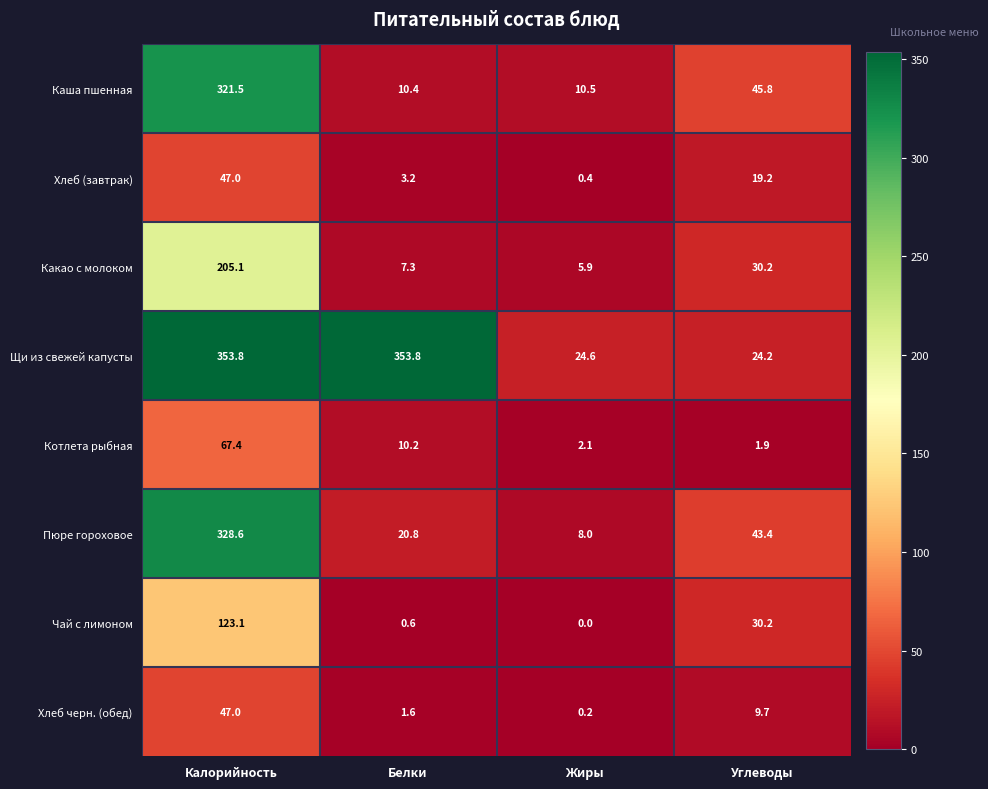

The value of Какао с молоком at Жиры is 7.9. True or false?

False